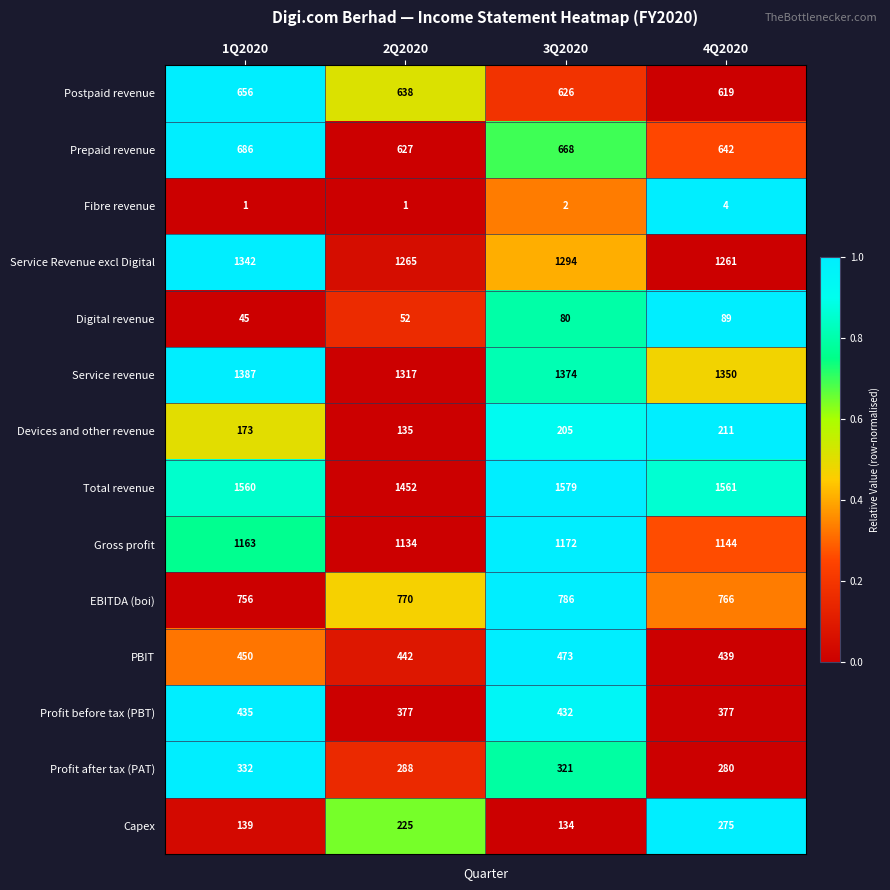

At which category is the sum across all series the highest?

3Q2020